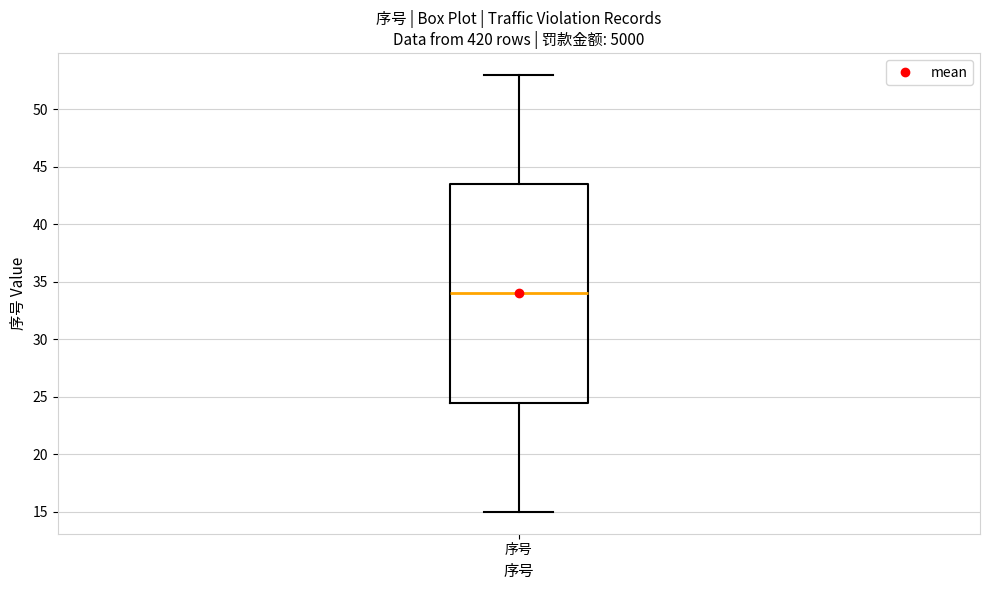

Where does the upper whisker of the box for 序号 end on the y-axis? The values are not printed on the chart, so give them approximately, as read against the axis.

53.0